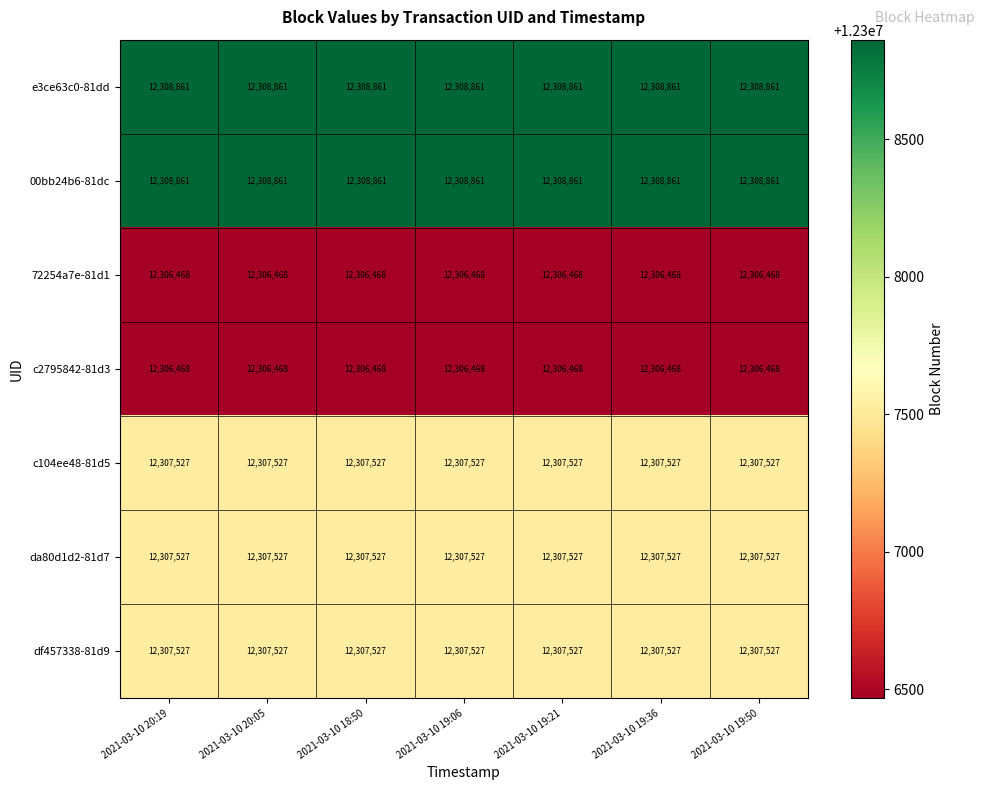

What is the difference between the highest and lowest values at 2021-03-10 20:05?

2393